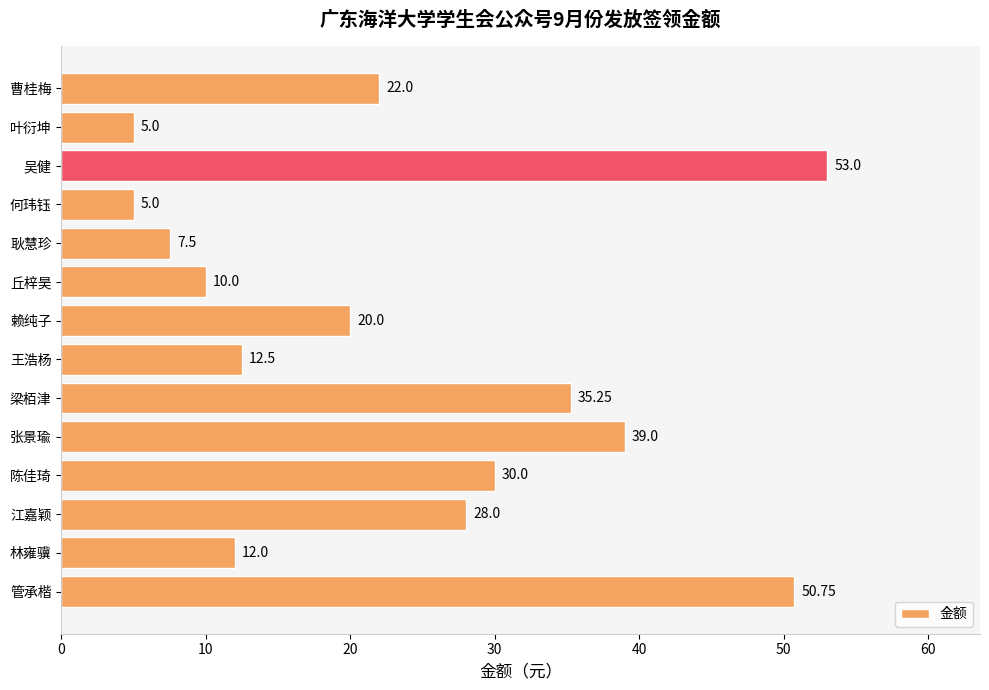

What is the average value?

23.6